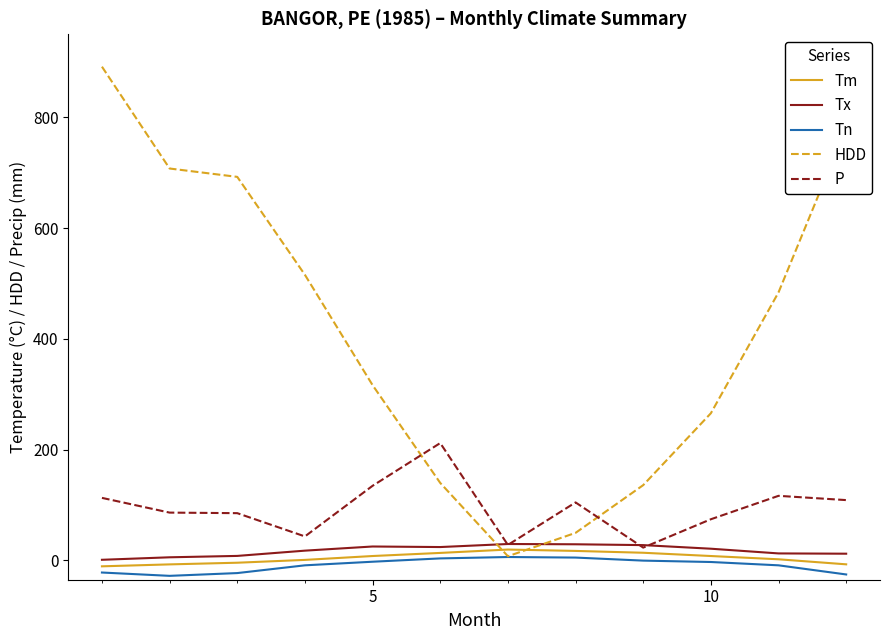

What is the minimum value shown in the chart?

-28.0